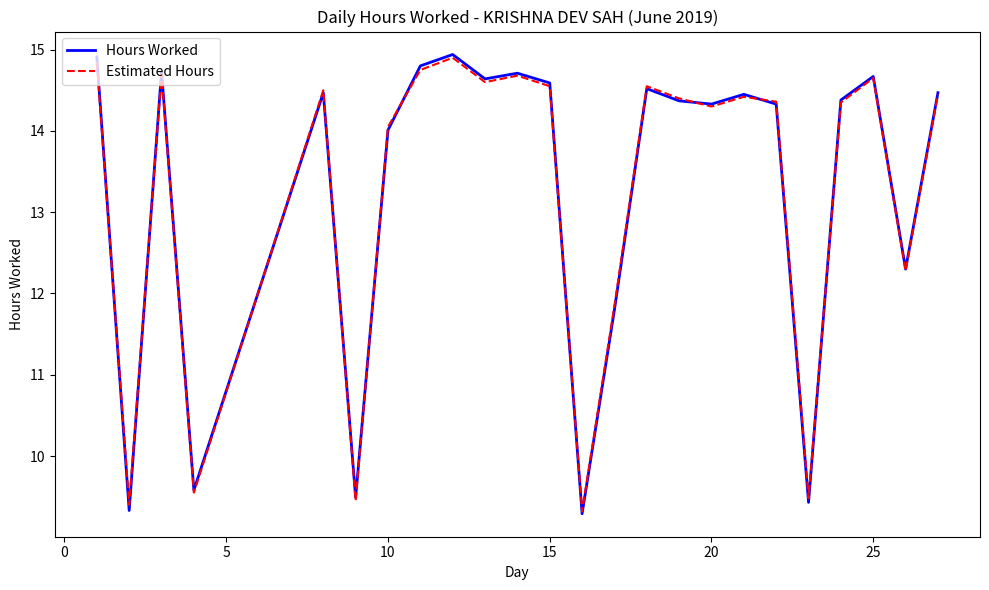

What is the highest value of the Hours Worked series?

14.9